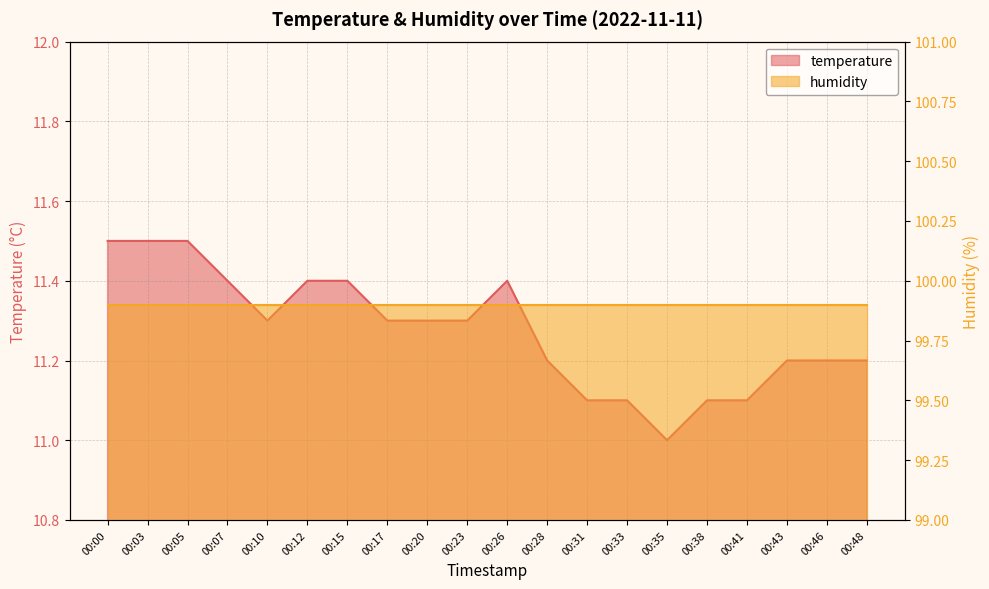

Count the number of values greater than 11.

19